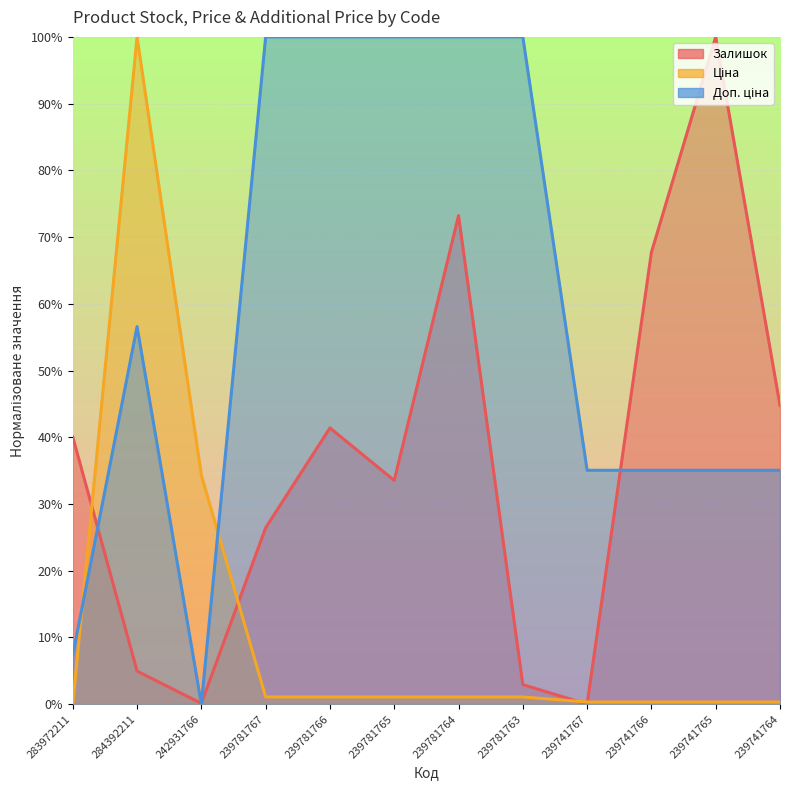

How many lines are shown in the chart?

3